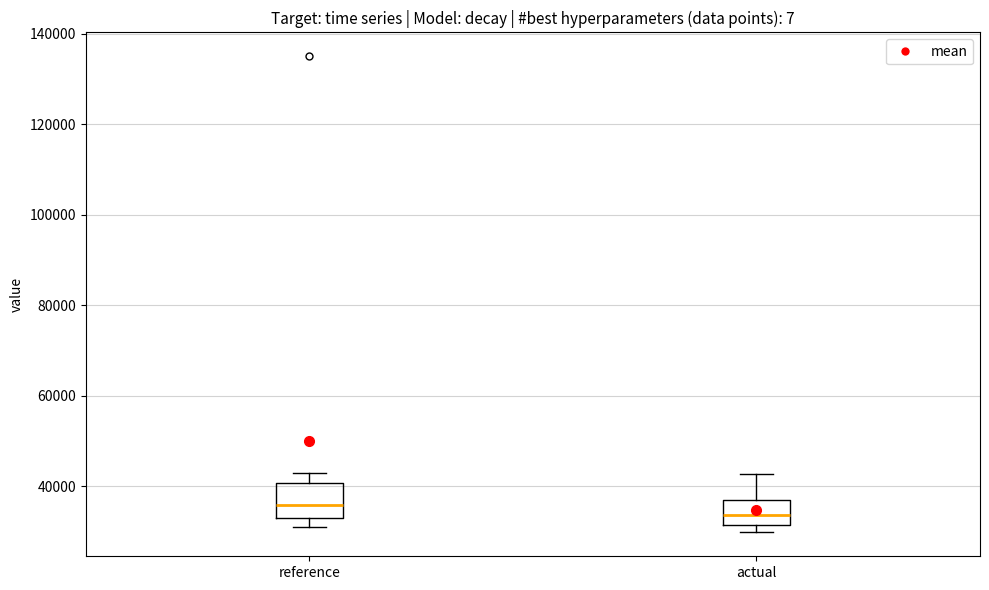

Where does the lower whisker of the box for reference end on the y-axis? The values are not printed on the chart, so give them approximately, as read against the axis.

32000